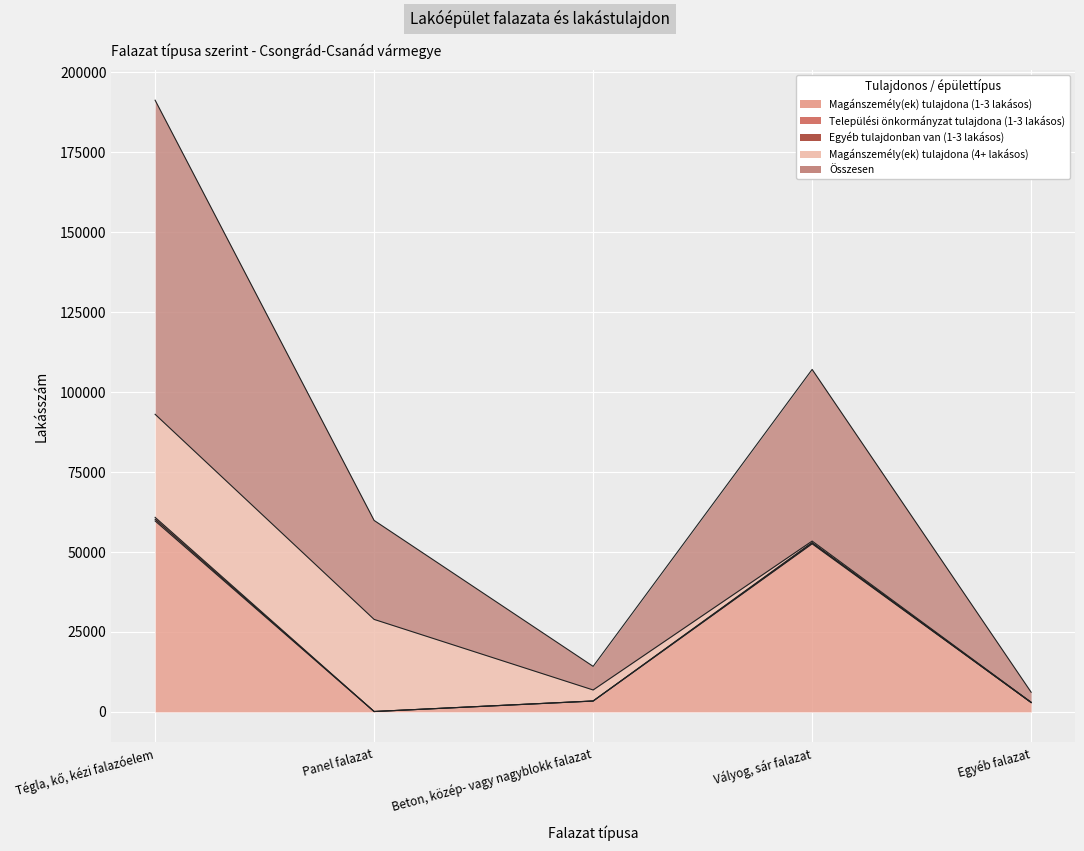

Reading left to right, transcribe all the data shown in this chart.

Magánszemély(ek) tulajdona (1-3 lakásos): Tégla, kő, kézi falazóelem=59697	Panel falazat=116	Beton, közép- vagy nagyblokk falazat=3384	Vályog, sár falazat=52538	Egyéb falazat=2923
Települési önkormányzat tulajdona (1-3 lakásos): Tégla, kő, kézi falazóelem=535	Panel falazat=1	Beton, közép- vagy nagyblokk falazat=25	Vályog, sár falazat=232	Egyéb falazat=14
Egyéb tulajdonban van (1-3 lakásos): Tégla, kő, kézi falazóelem=591	Panel falazat=3	Beton, közép- vagy nagyblokk falazat=8	Vályog, sár falazat=194	Egyéb falazat=14
Magánszemély(ek) tulajdona (4+ lakásos): Tégla, kő, kézi falazóelem=32215	Panel falazat=28794	Beton, közép- vagy nagyblokk falazat=3438	Vályog, sár falazat=447	Egyéb falazat=67
Összesen: Tégla, kő, kézi falazóelem=98198	Panel falazat=30943	Beton, közép- vagy nagyblokk falazat=7382	Vályog, sár falazat=53659	Egyéb falazat=3135